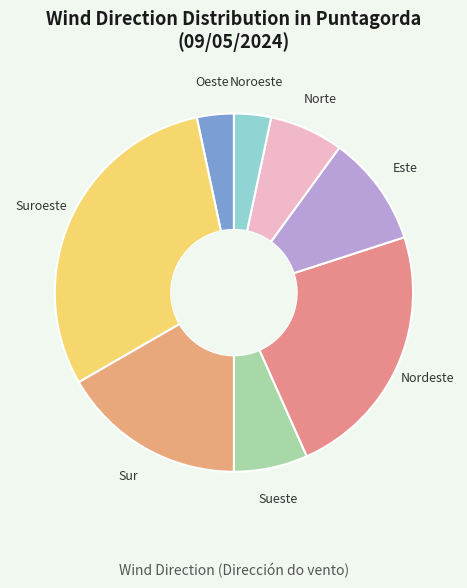

Is there any slice that represents more than half of the pie?

No